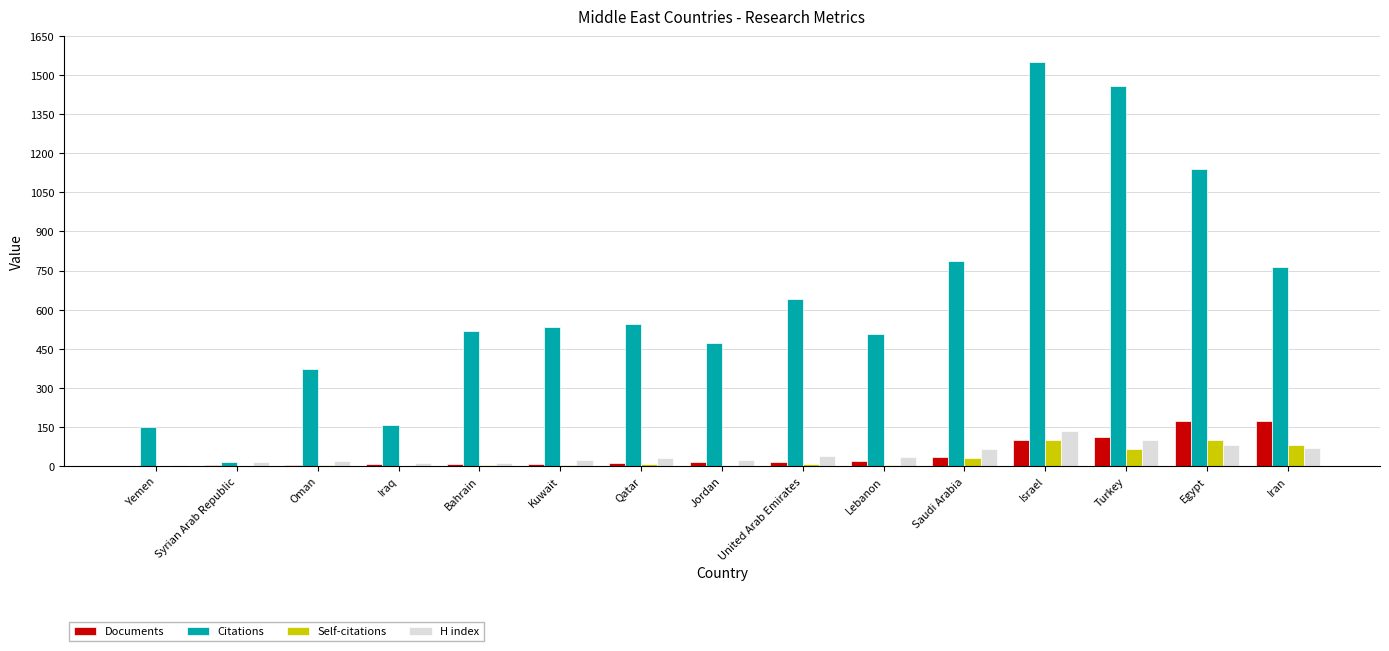

Between Yemen and Jordan, which series saw the biggest shift?

Citations